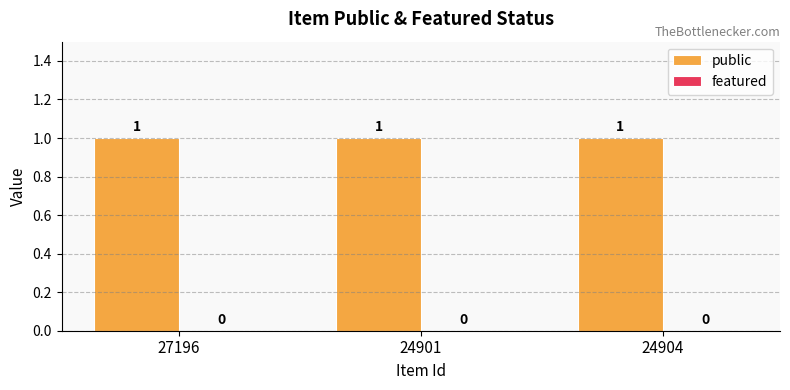

What are all the series names shown in the legend?

public, featured